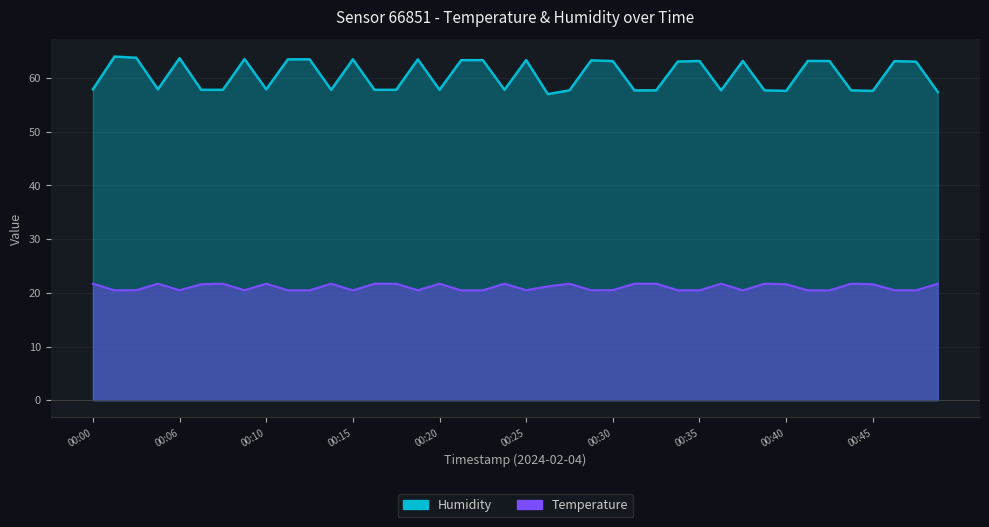

What is the spread (max minus min) of values at 00:27?

36.0